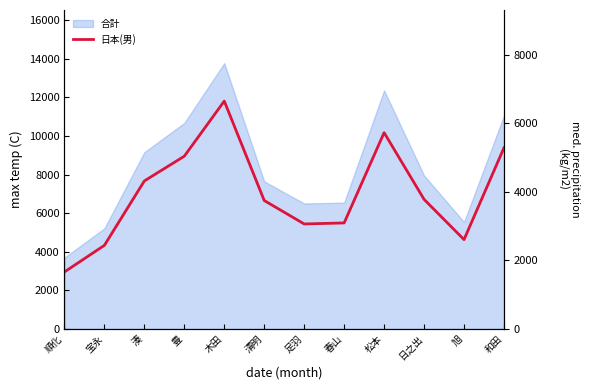

Reading left to right, extract all data points from this chart.

1662	2439	4321	5044	6654	3749	3064	3094	5732	3783	2607	5290